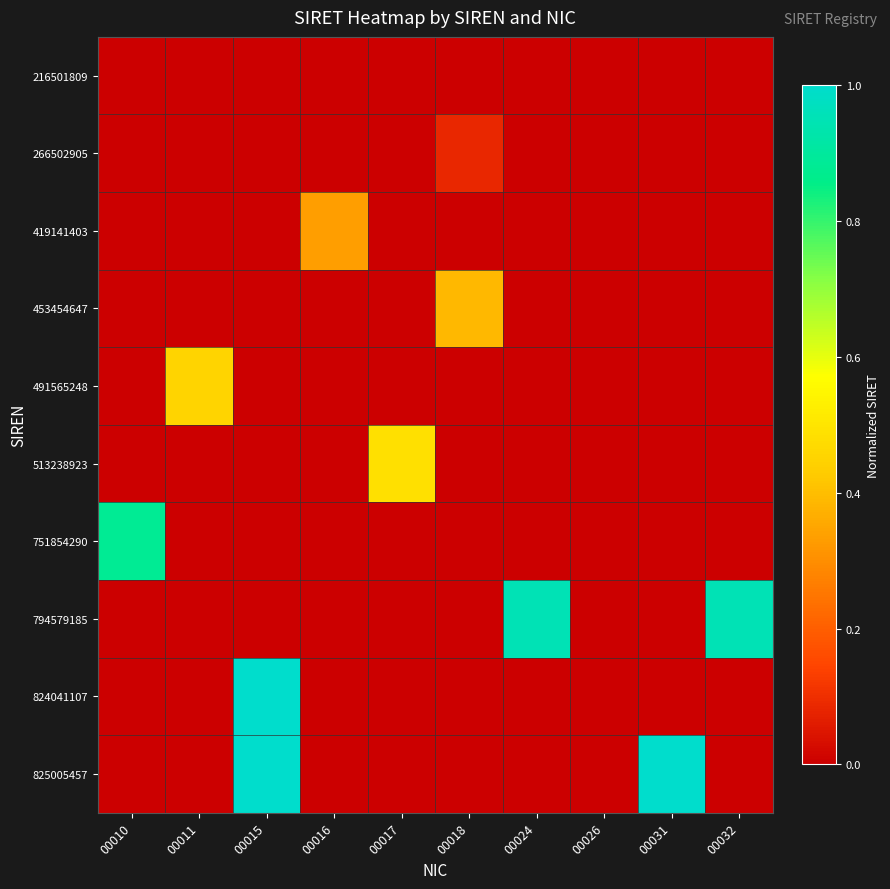

What is the spread (max minus min) of values at 00031?

1.0